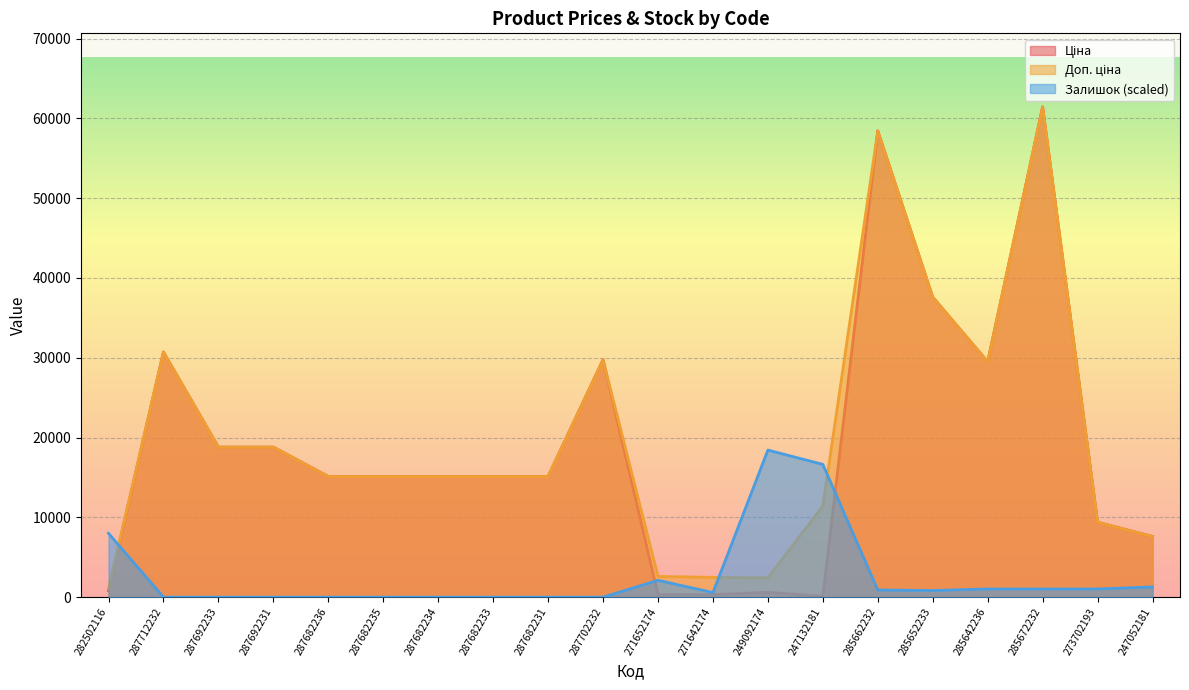

Is it true that Ціна equals 61434.3 at 285672232?

True